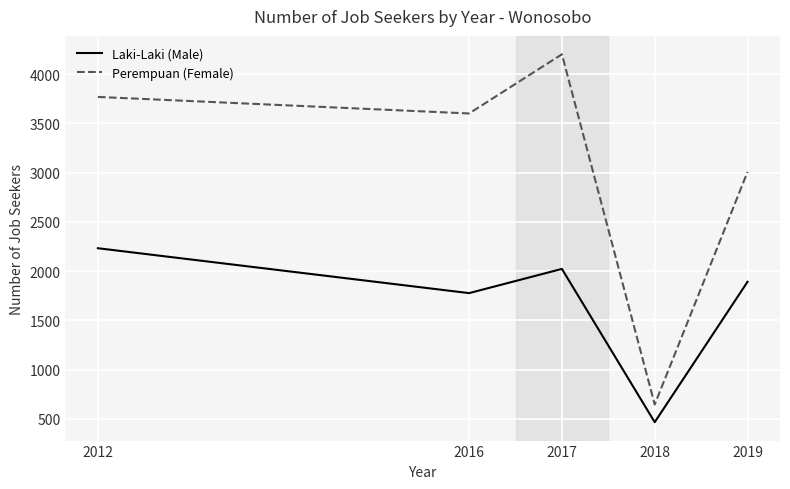

Which series has the largest total across all categories?

Perempuan (Female)